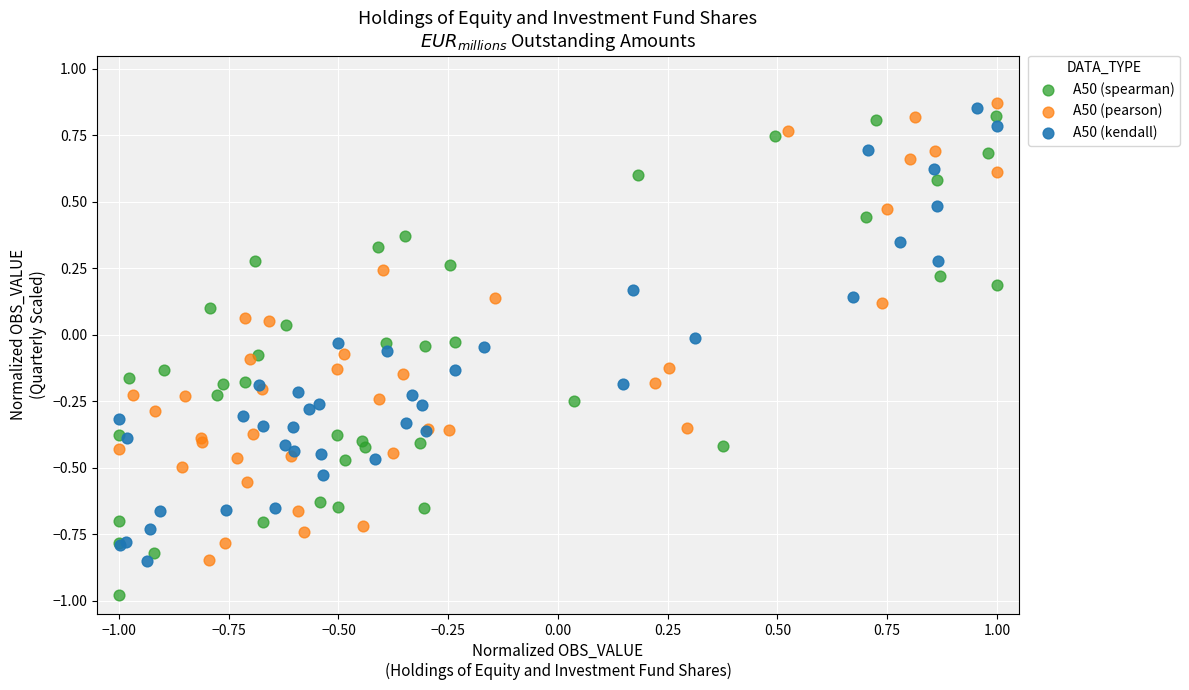

Which series reaches the minimum Y coordinate?

A50 (spearman)